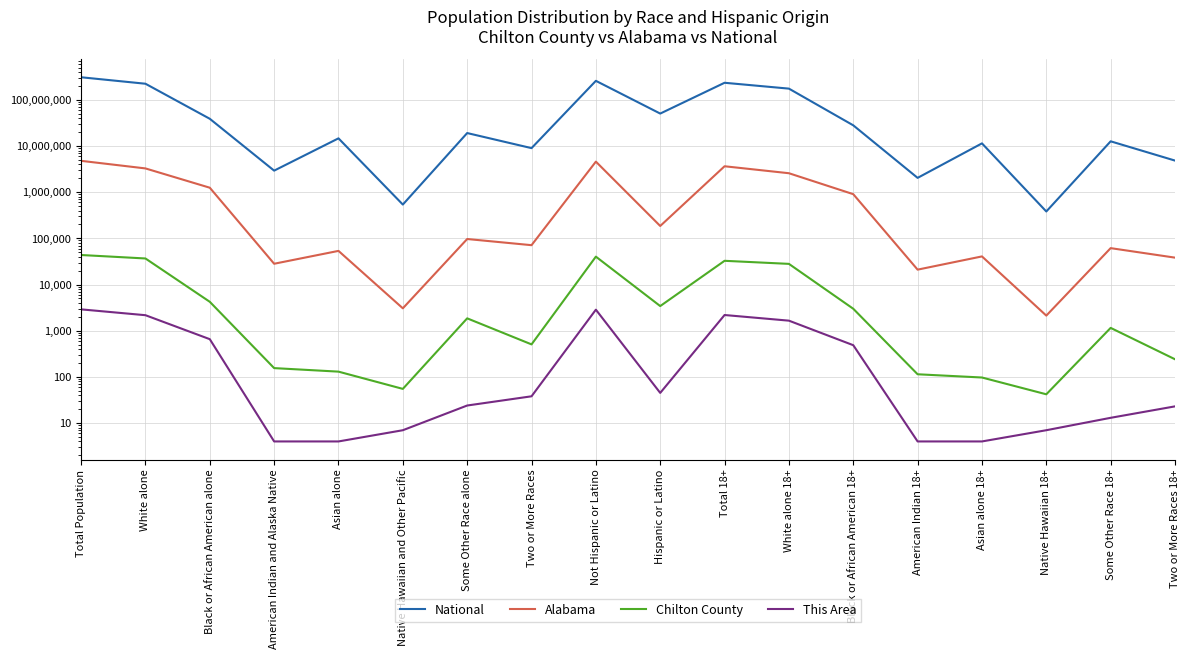

Which label corresponds to the smallest value in the chart?

American Indian and Alaska Native